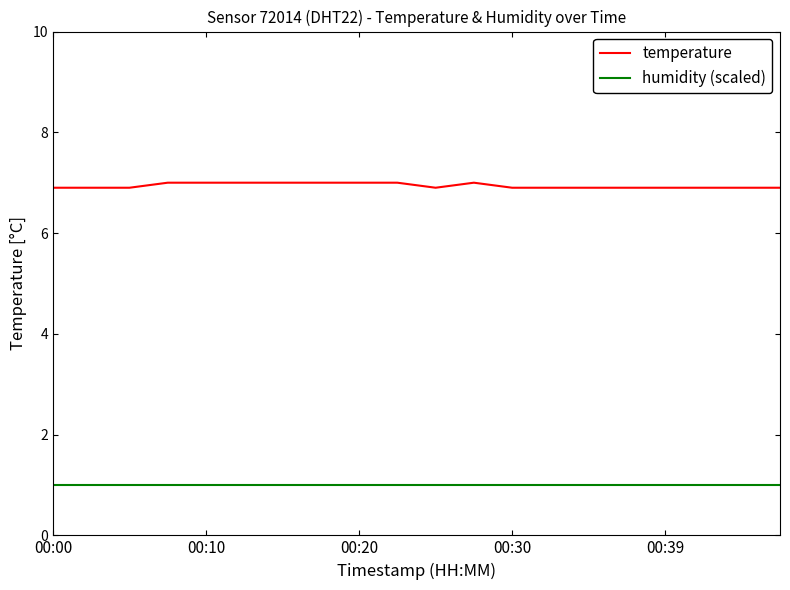

Rank the series by their average value, from highest to lowest.

temperature, humidity (scaled)